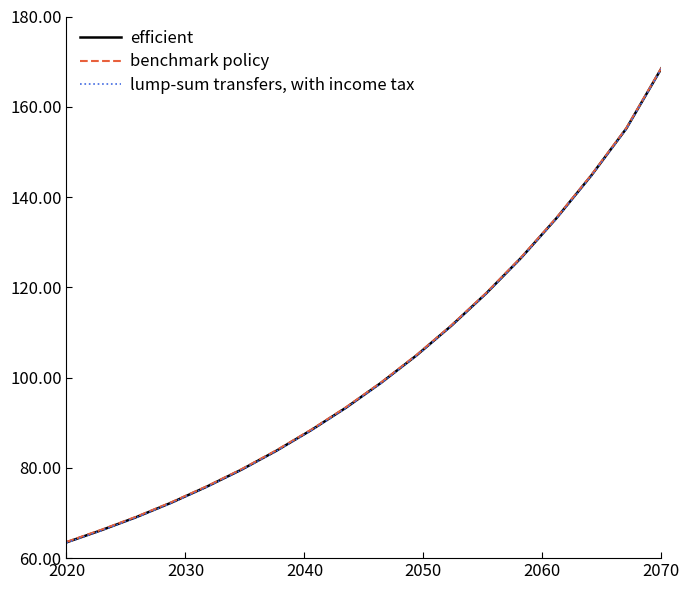

How many lines are shown in the chart?

3